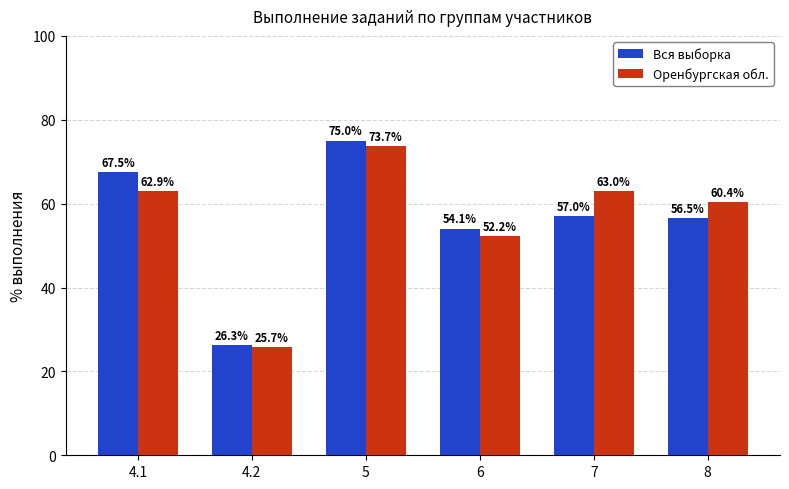

What is the label of the 3rd bar from the right?

6